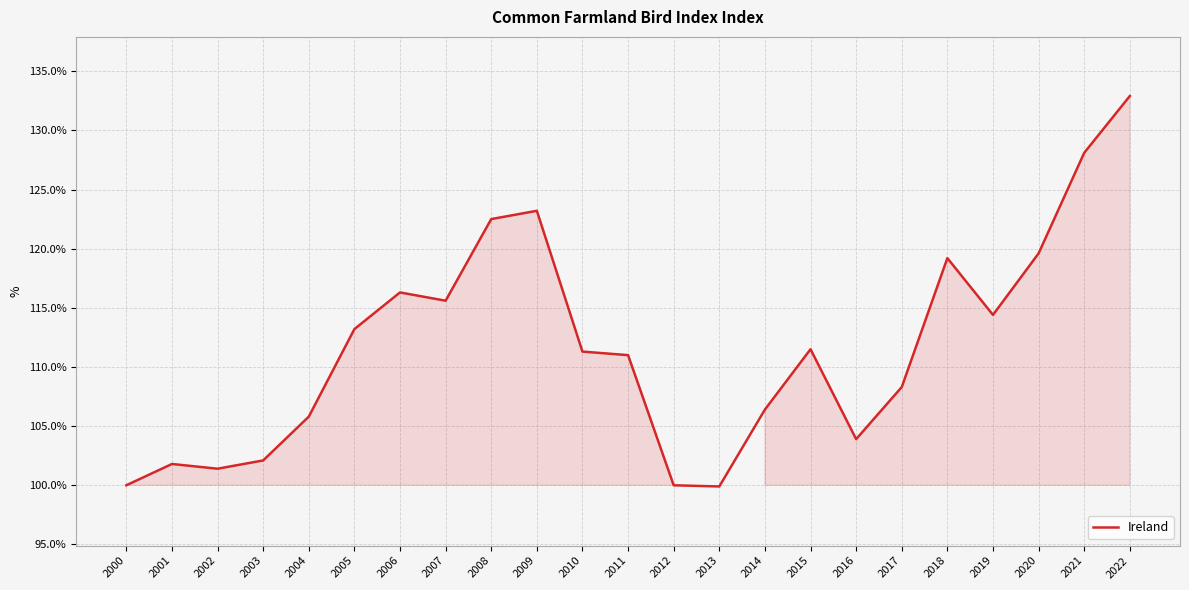

Which category has the highest value across all series?

2022